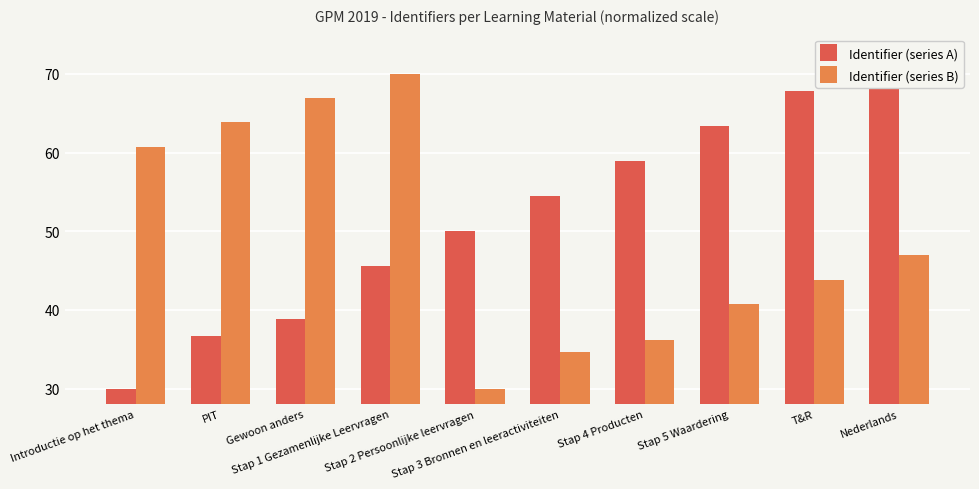

The Identifier (series B) series shows 60.8 at Introductie op het thema. True or false?

True